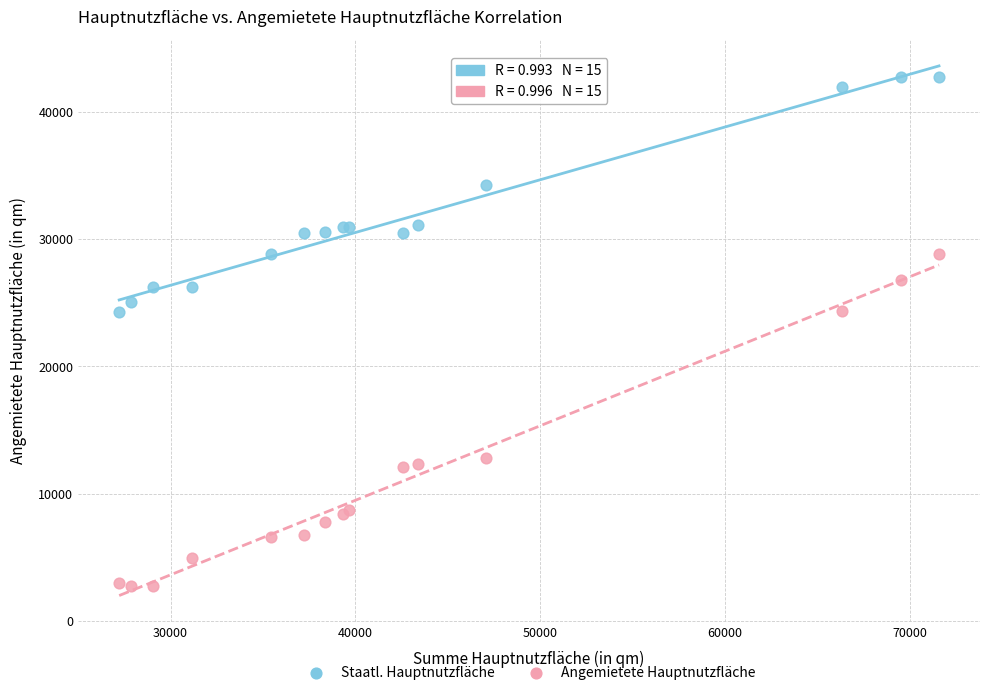

In the Staatl. Hauptnutzfläche series, what Y value is closest to 33492?

34258